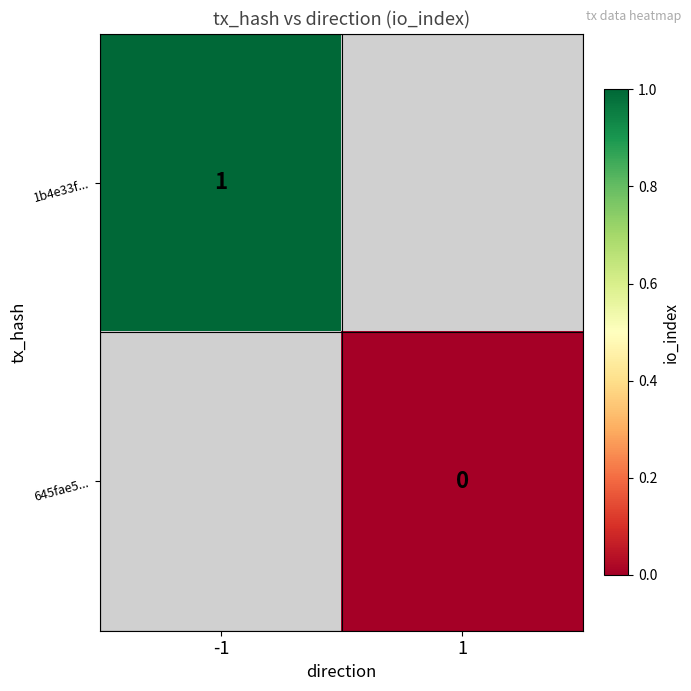

The 1b4e33f... series shows 1.7 at -1. True or false?

False